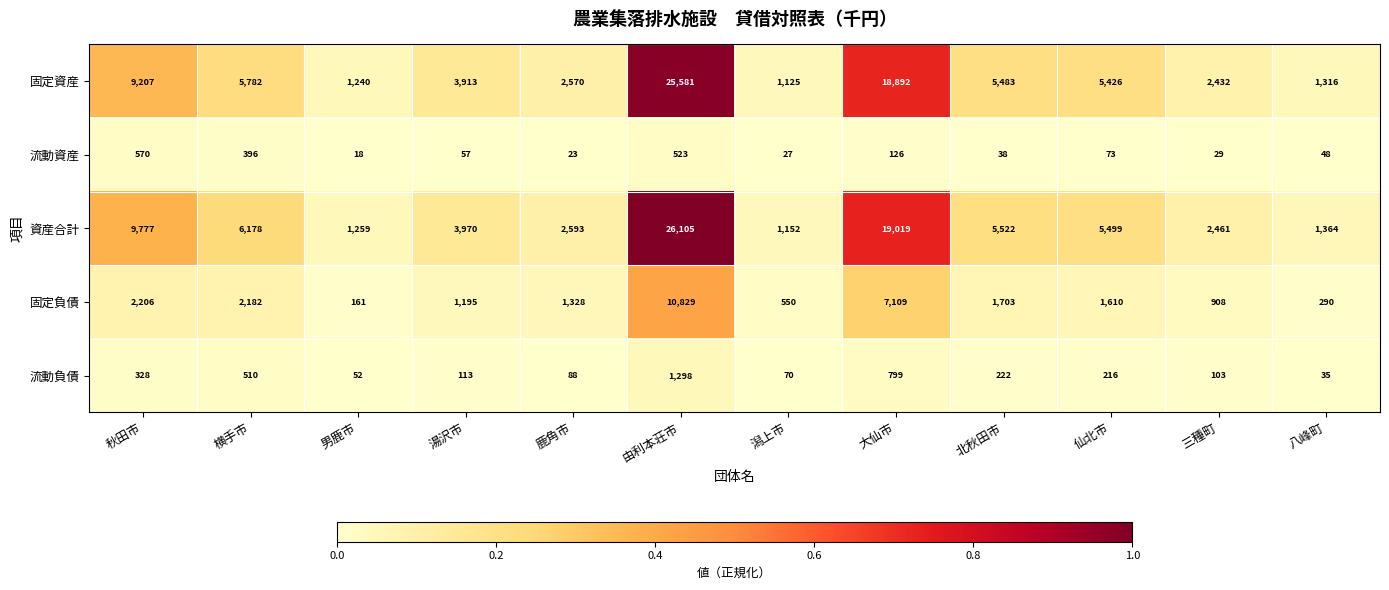

Between 潟上市 and 大仙市, which series saw the biggest shift?

資産合計